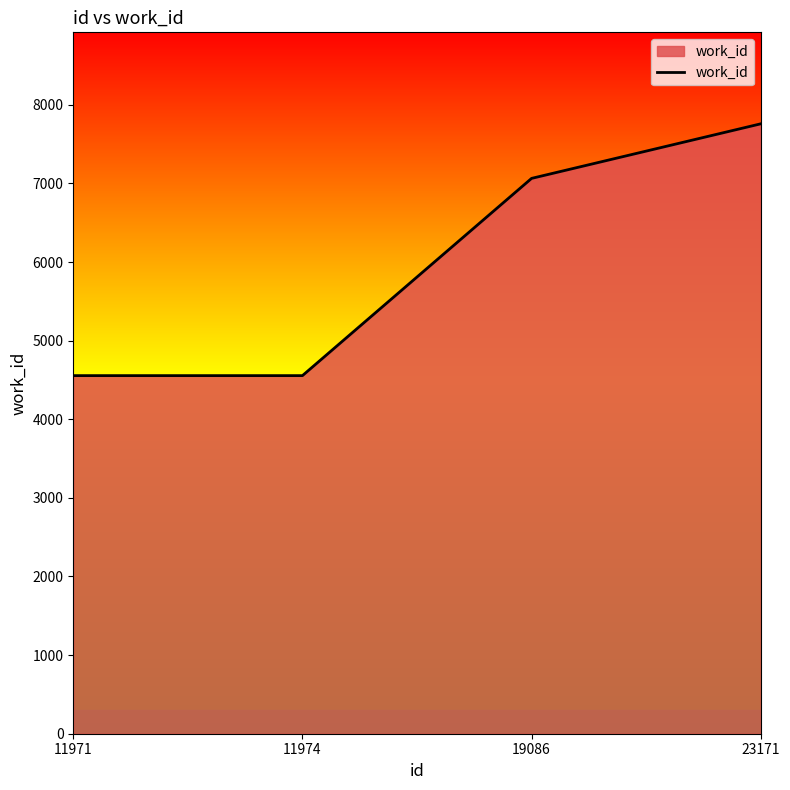

Read the value at 11971.

4555